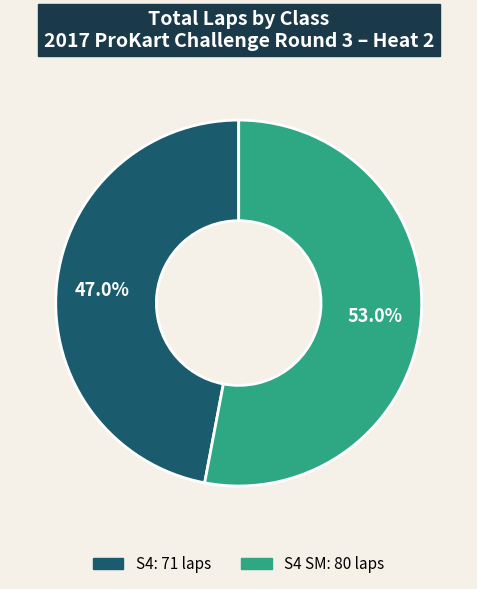

Is there a majority slice in this chart?

Yes